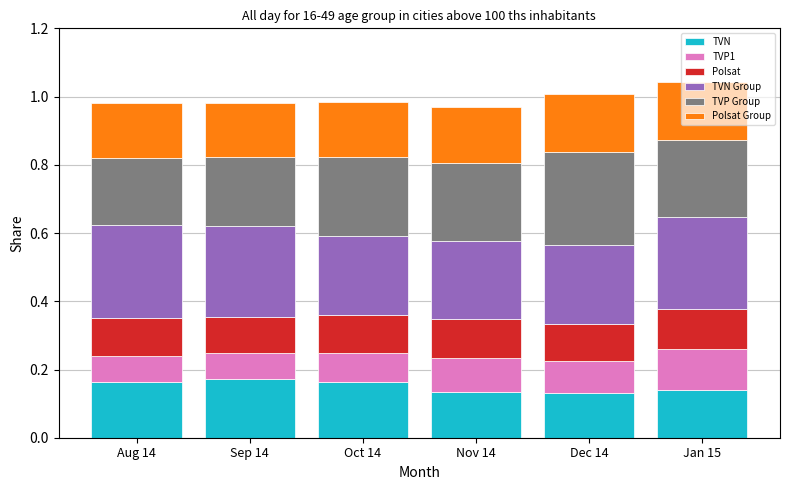

What is the total value across all series at Nov 14?

1.0